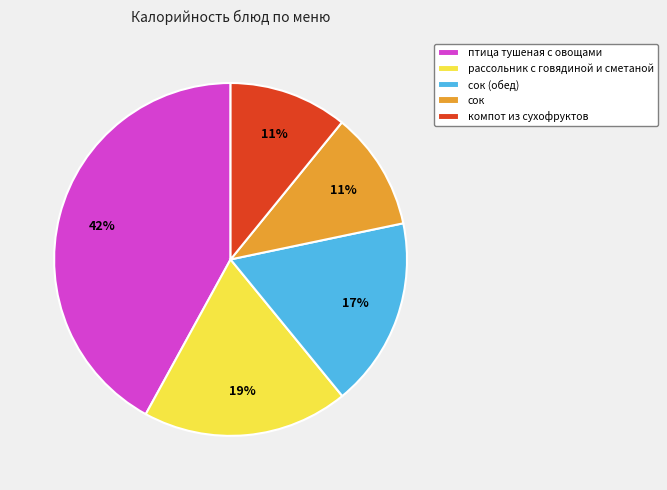

Which has a higher value, сок or рассольник с говядиной и сметаной?

рассольник с говядиной и сметаной